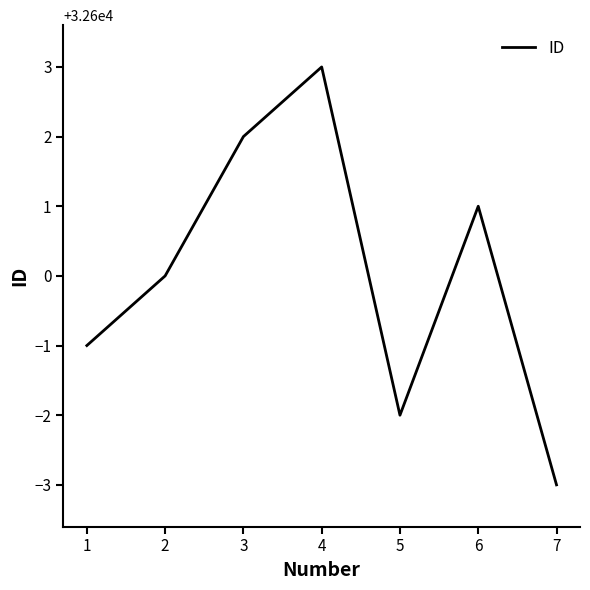

How many series are shown in this chart?

1